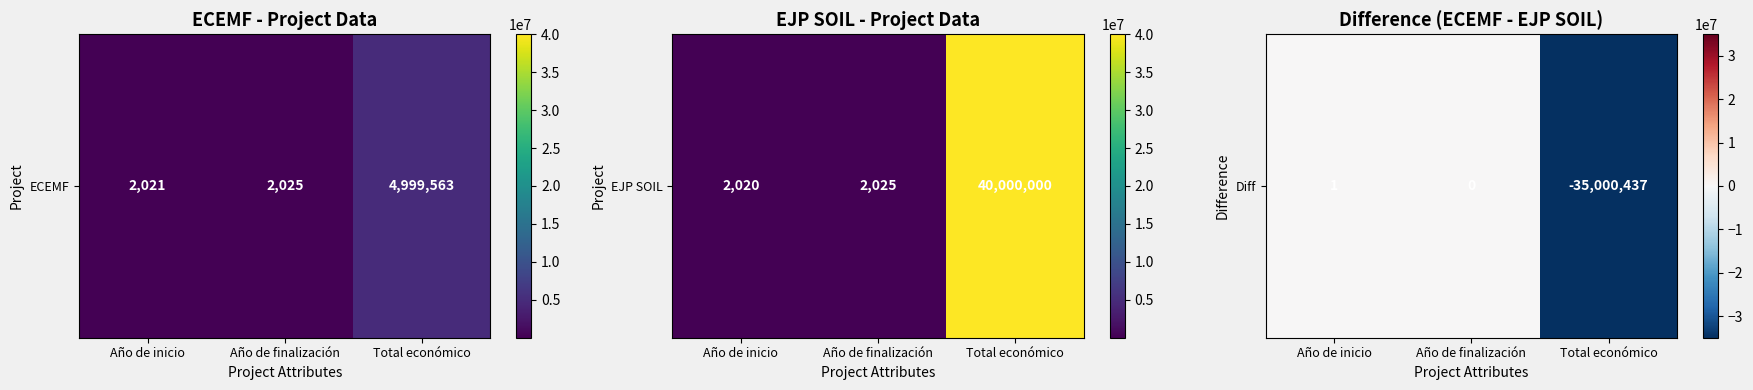

List the labels in order of value, largest first.

Año de inicio, Año de finalización, Total económico